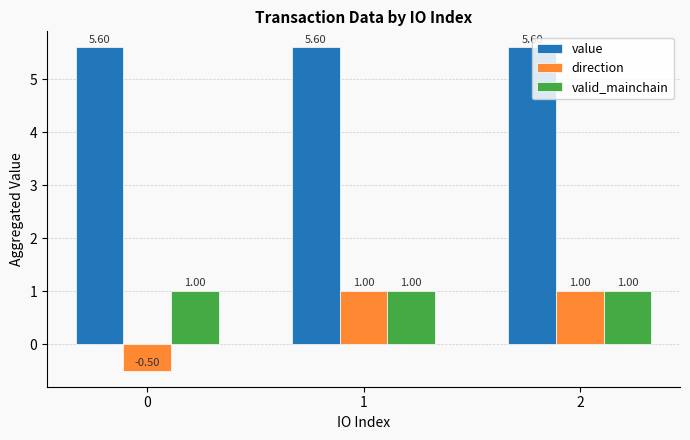

The valid_mainchain series shows 1.5 at 1. True or false?

False